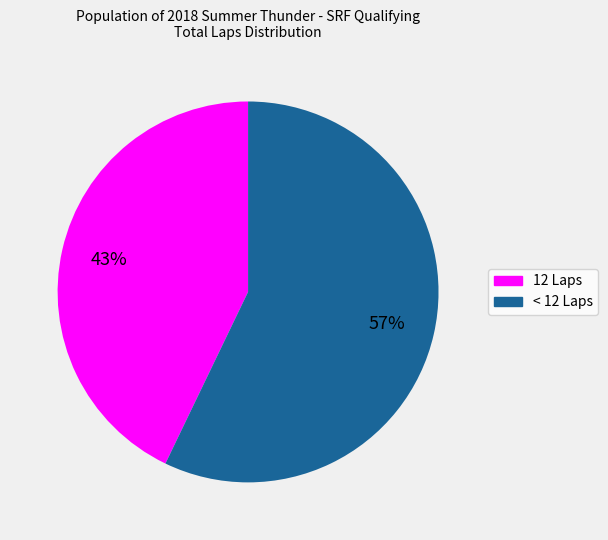

To the nearest percent, what is the difference between the largest and smallest slice percentages?

14%